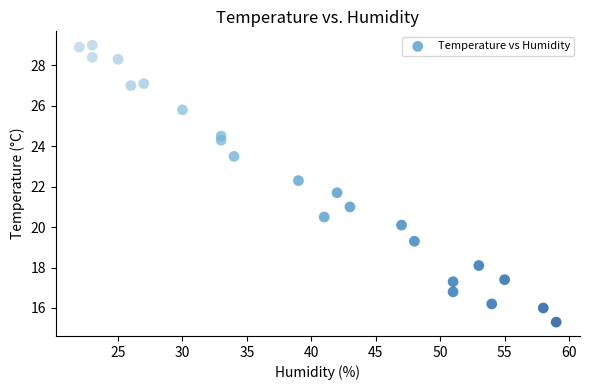

What is the range of Y values (max minus min)?

13.7